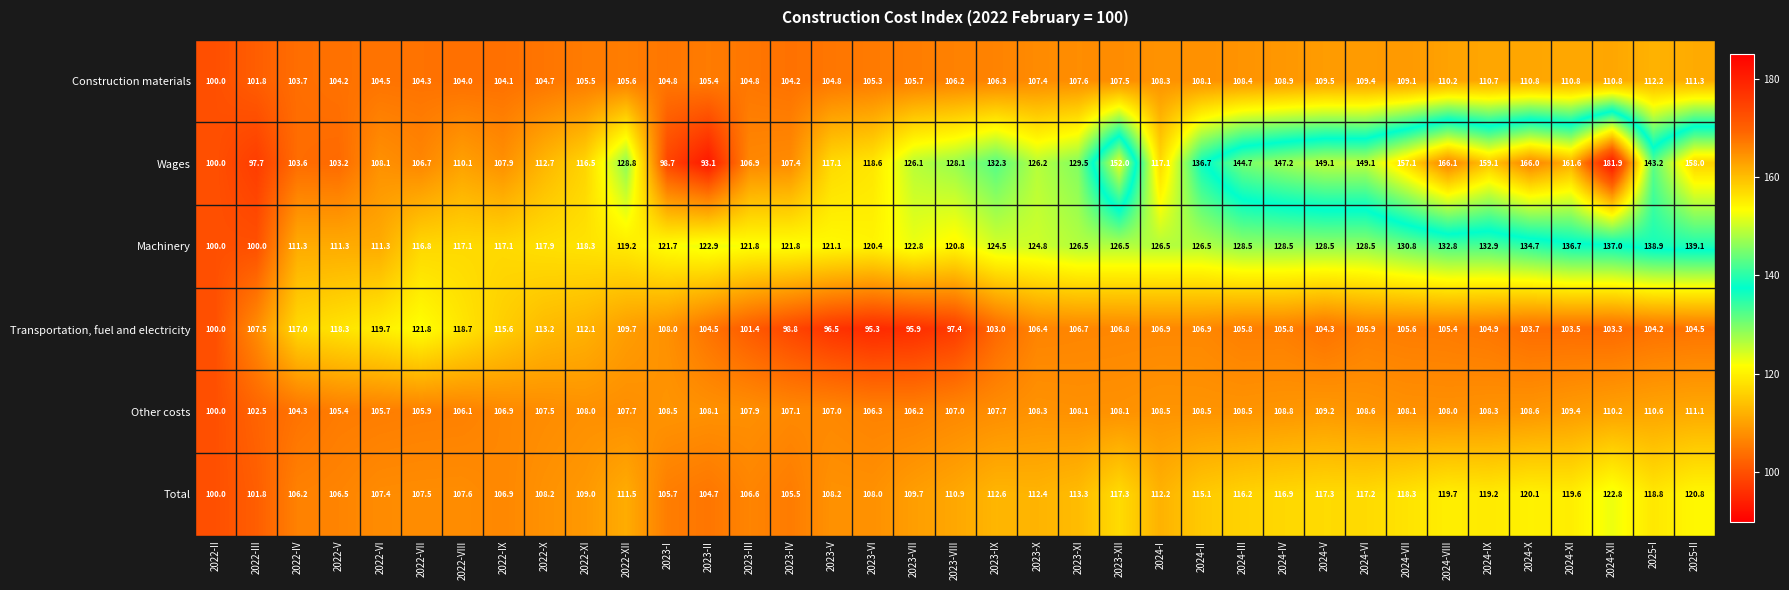

Is it true that Wages equals 181.9 at 2024-XII?

True